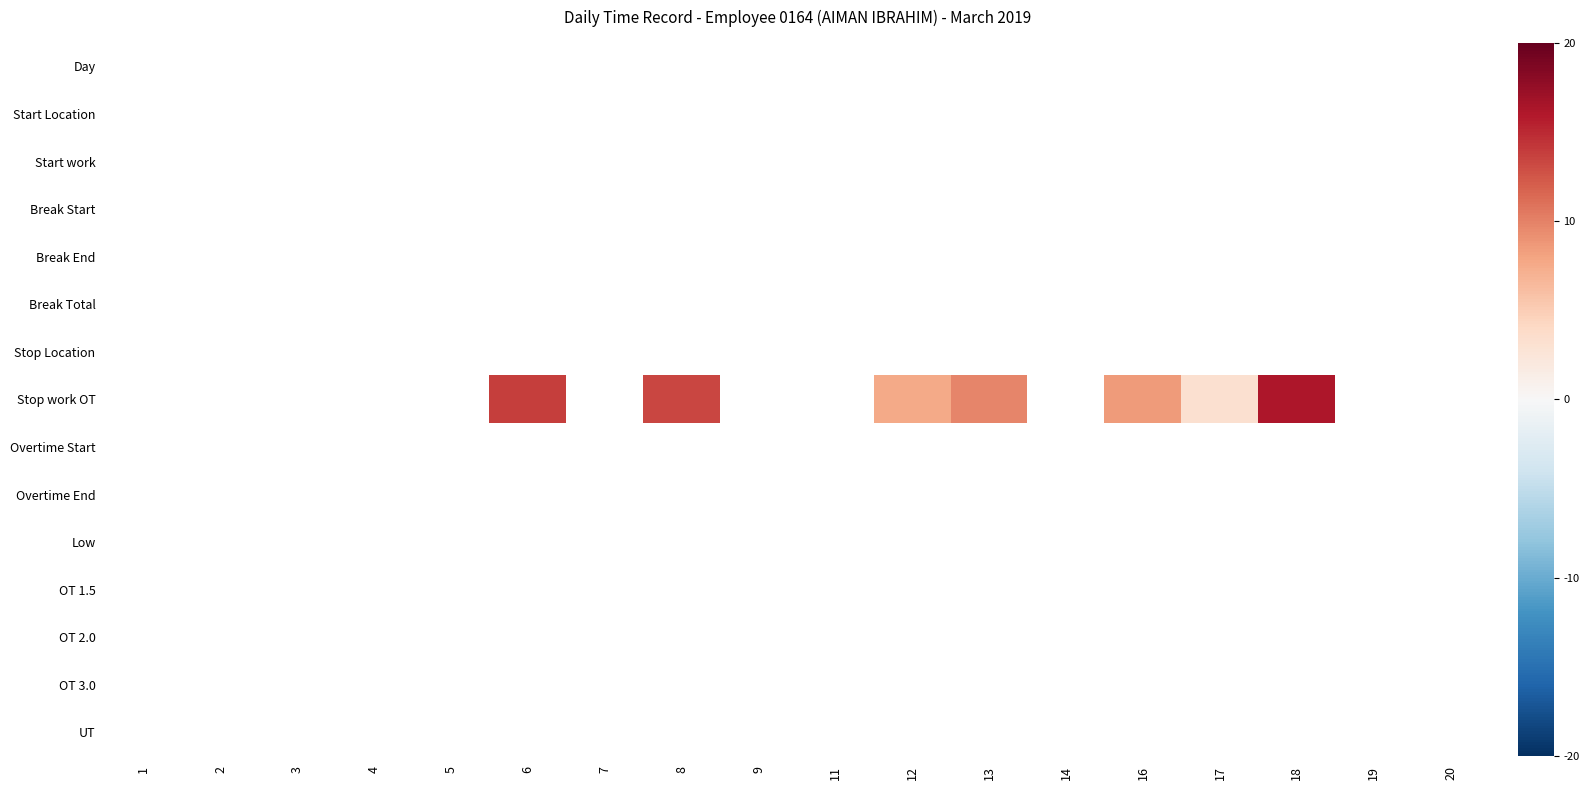

At how many categories does at least one series exceed 16?

1